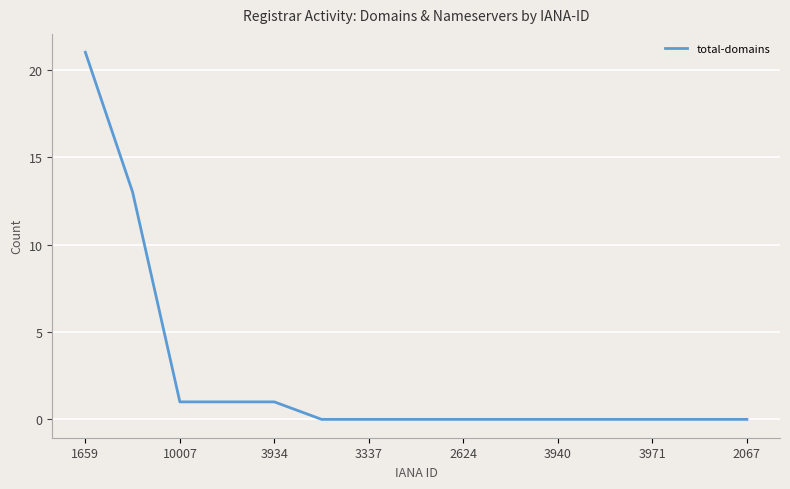

What is the greatest value displayed?

21